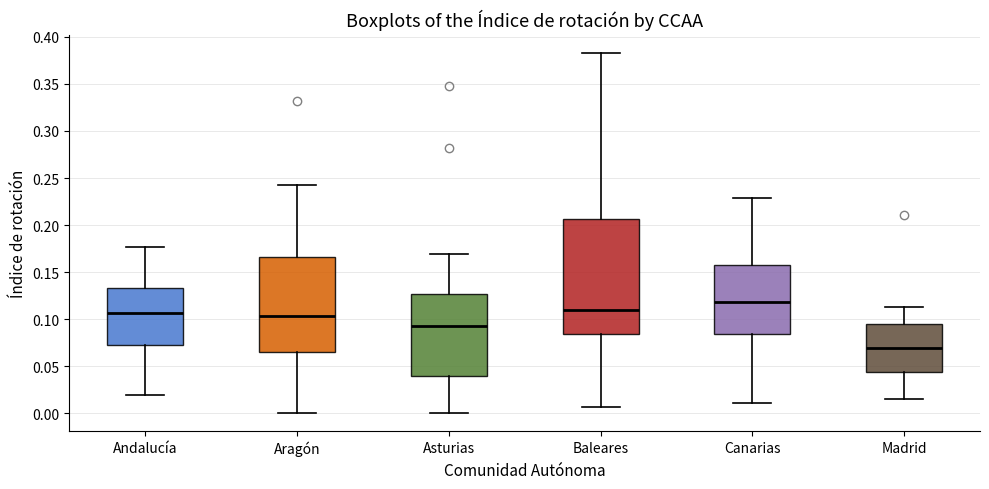

Where is the upper edge of the box for Madrid on the y-axis? The values are not printed on the chart, so give them approximately, as read against the axis.

0.095